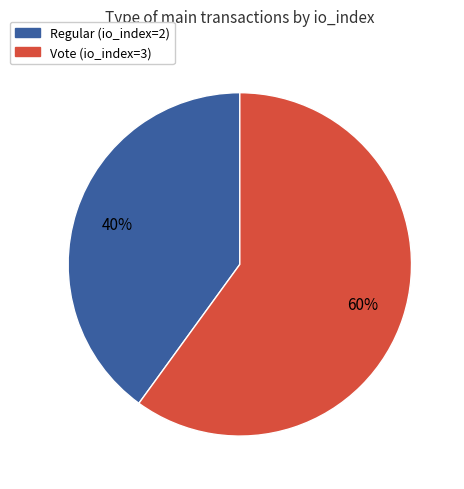

Approximately how many times larger is the value at Vote (io_index=3) compared to Regular (io_index=2)?

1.5